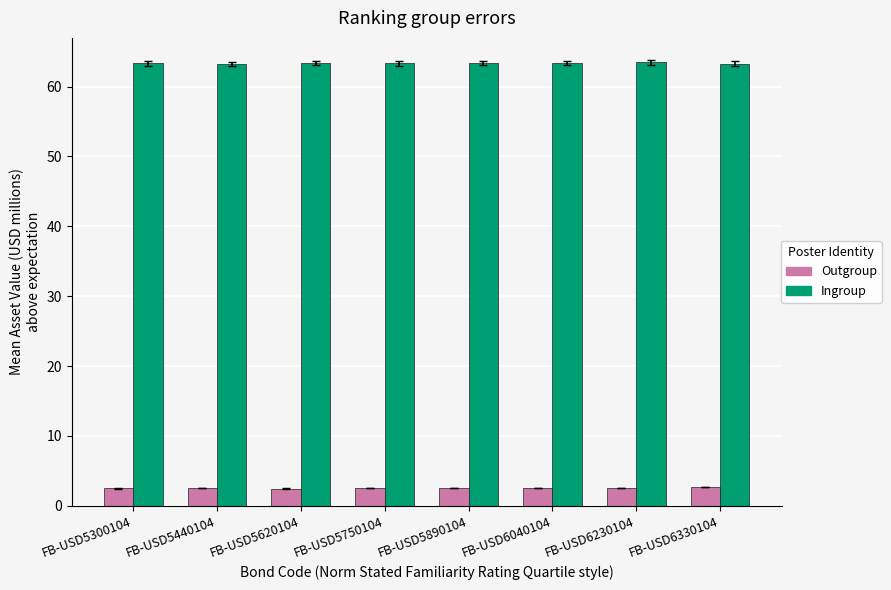

What is the spread (max minus min) of values at FB-USD5890104?

60.8